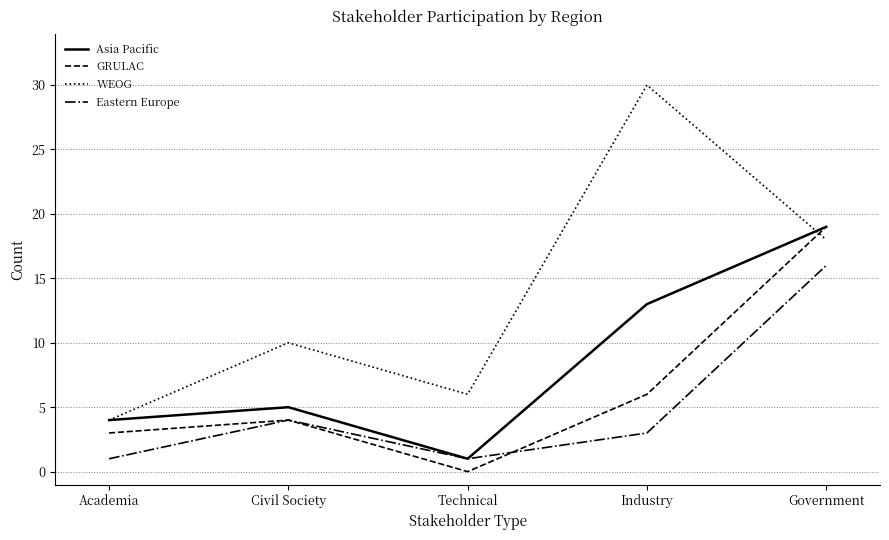

What are all the series names shown in the legend?

Asia Pacific, GRULAC, WEOG, Eastern Europe